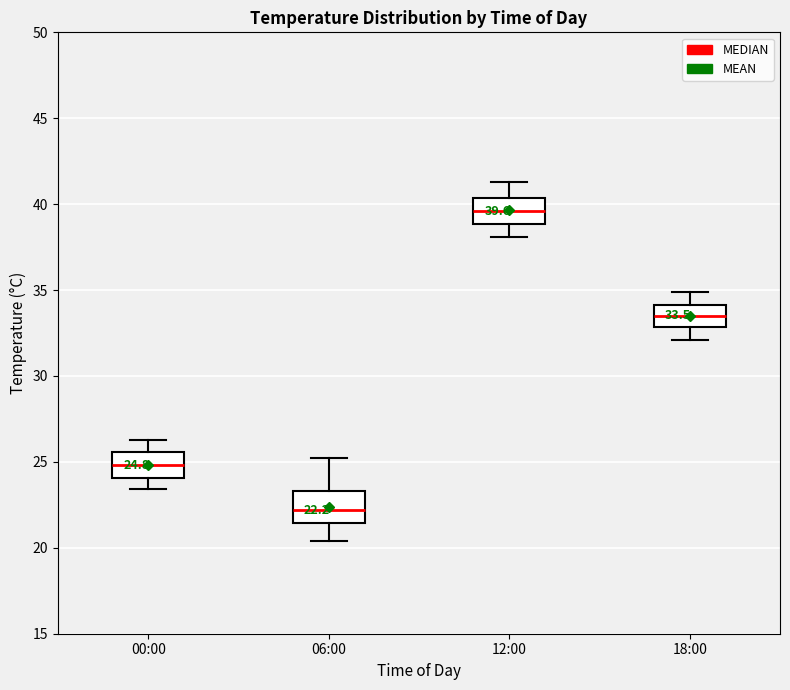

Which box has the lowest median line?

06:00